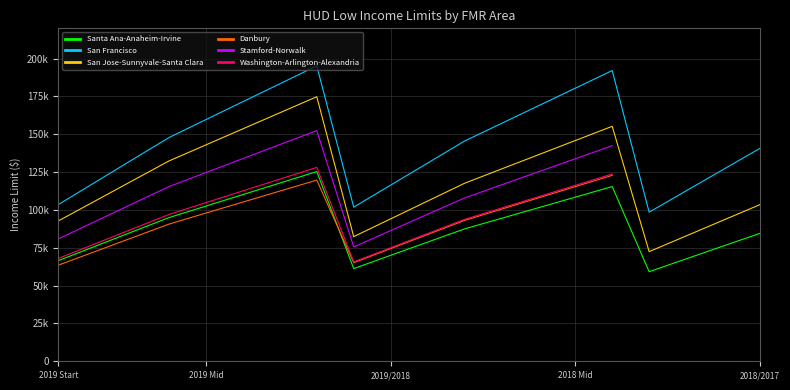

In Stamford-Norwalk, how many points are lower than both neighbors (excluding endpoints)?

1